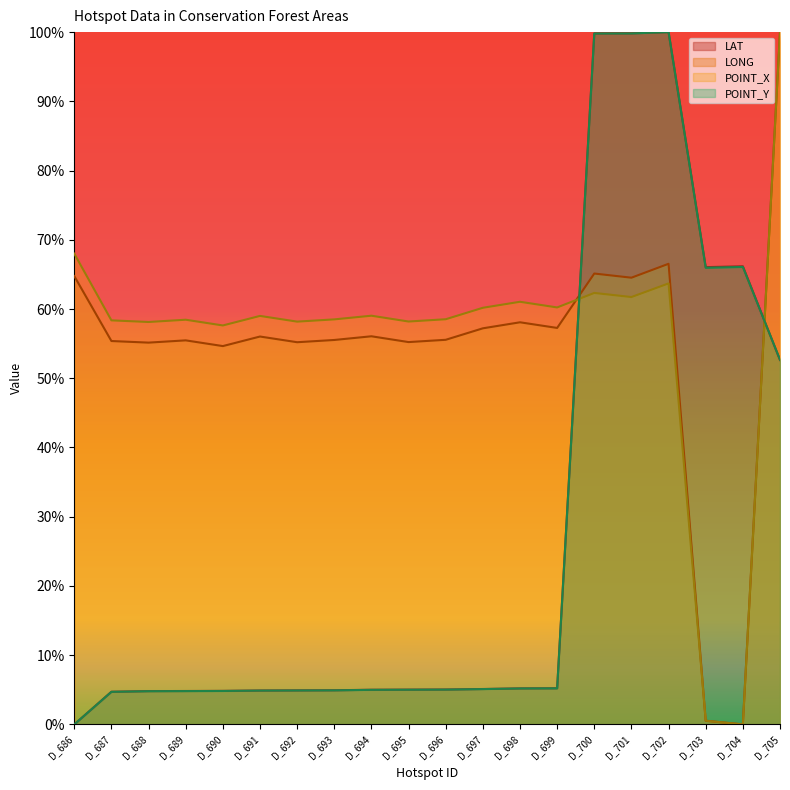

Which series has the largest total across all categories?

POINT_X